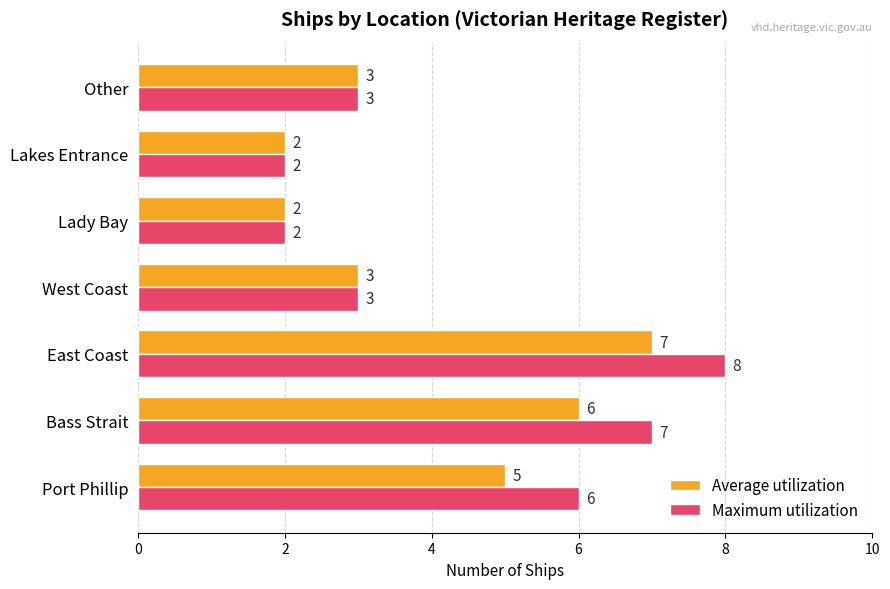

How many Maximum utilization values are between 2 and 7?

6